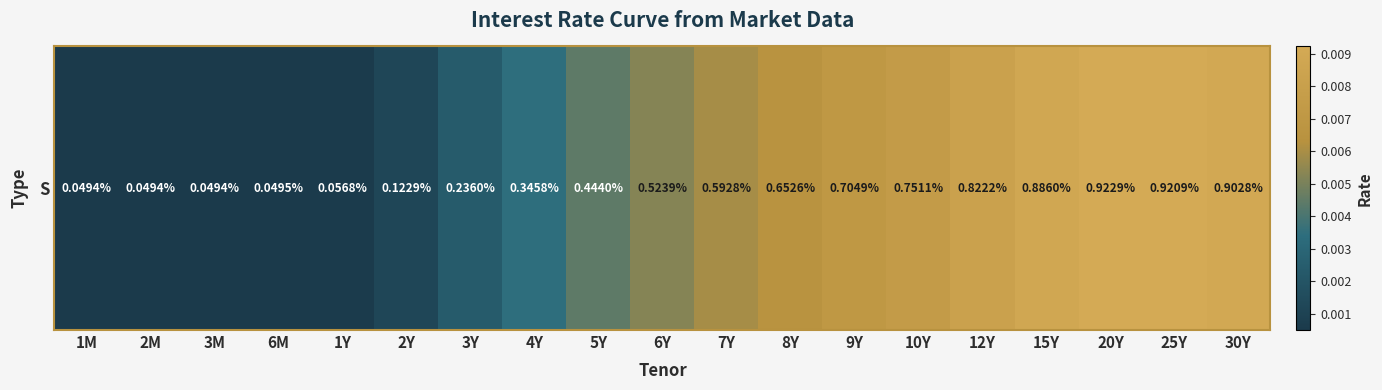

Rank the categories by value from highest to lowest.

20Y, 25Y, 30Y, 15Y, 12Y, 10Y, 9Y, 8Y, 7Y, 6Y, 5Y, 4Y, 3Y, 2Y, 1Y, 6M, 1M, 2M, 3M